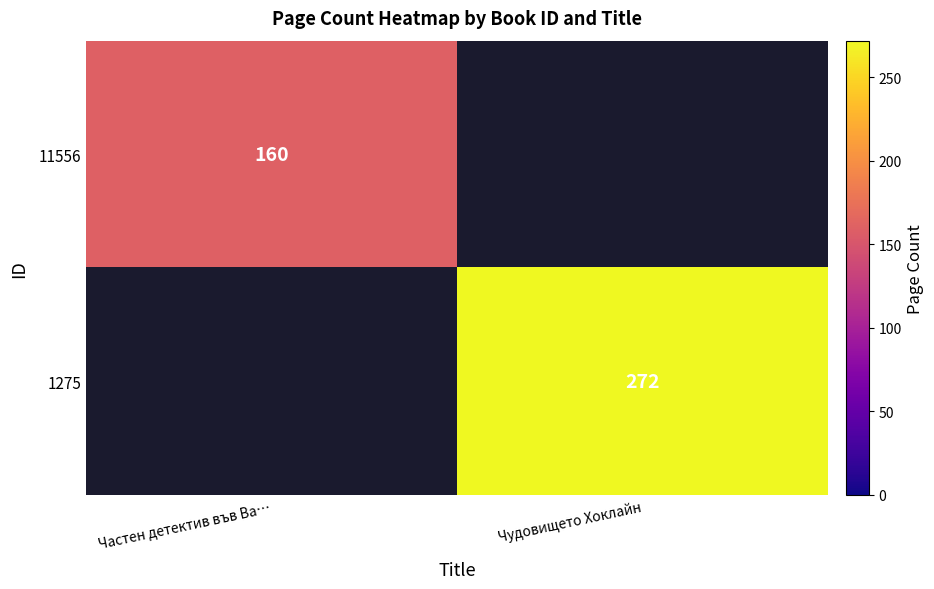

The 11556 series shows 160 at Частен детектив във Ва…. True or false?

True